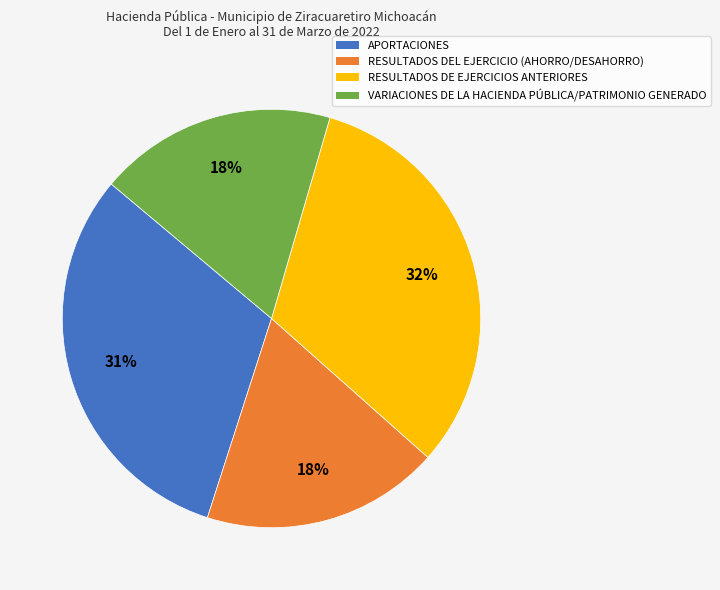

To the nearest percent, what is the difference between the largest and smallest slice percentages?

14%